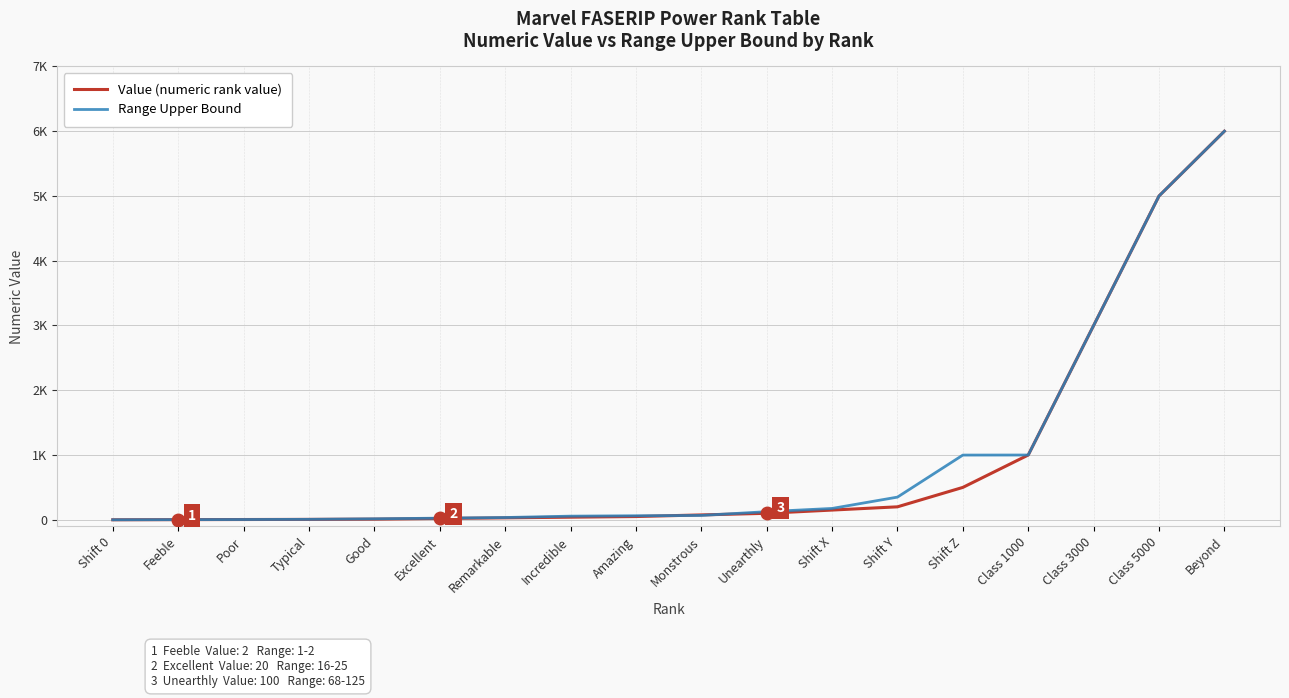

Does the chart have visible grid lines?

Yes